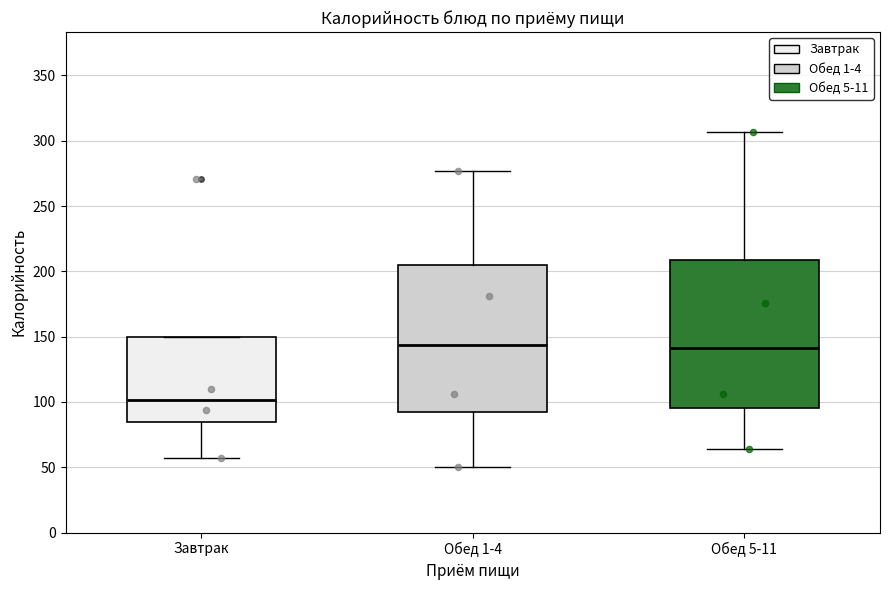

Reading left to right, read every box against the y-axis: the position of its median line, the range the box covers, and the ends of its whiskers. The values are not printed on the chart, so give them approximately, as read against the axis.

Завтрак: median 100, box 85 to 150, whiskers 55 to 150
Обед 1-4: median 145, box 90 to 205, whiskers 50 to 275
Обед 5-11: median 140, box 95 to 210, whiskers 65 to 305